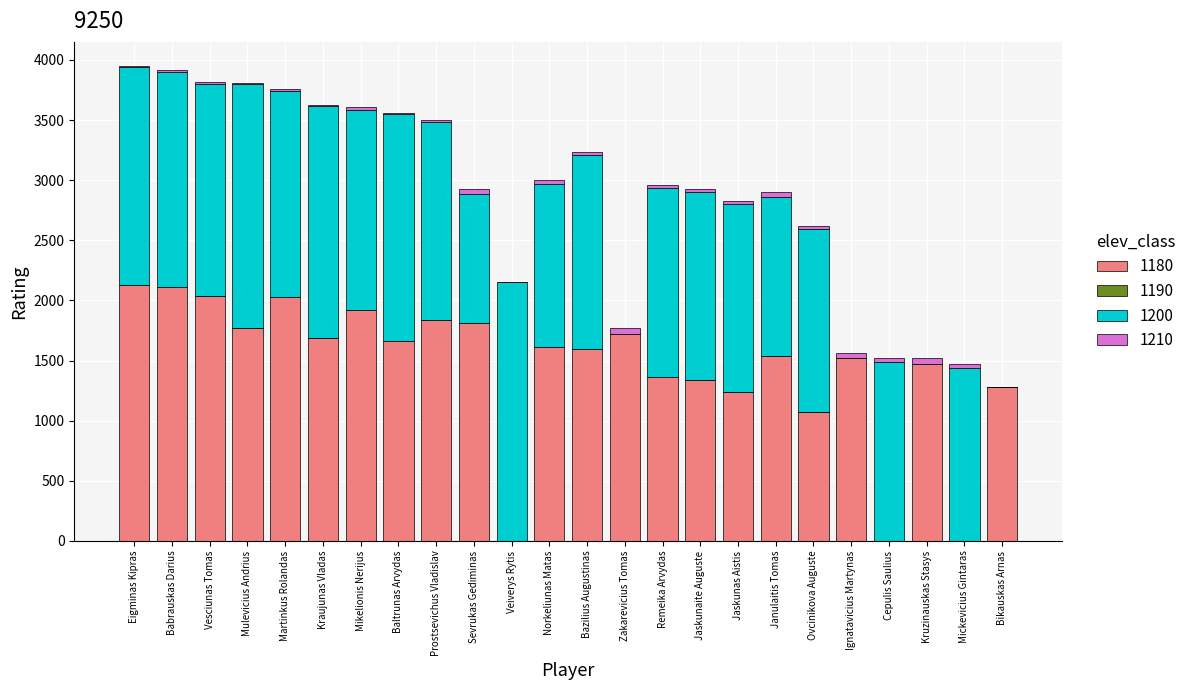

What is the total value across all series at Bikauskas Arnas?

1276